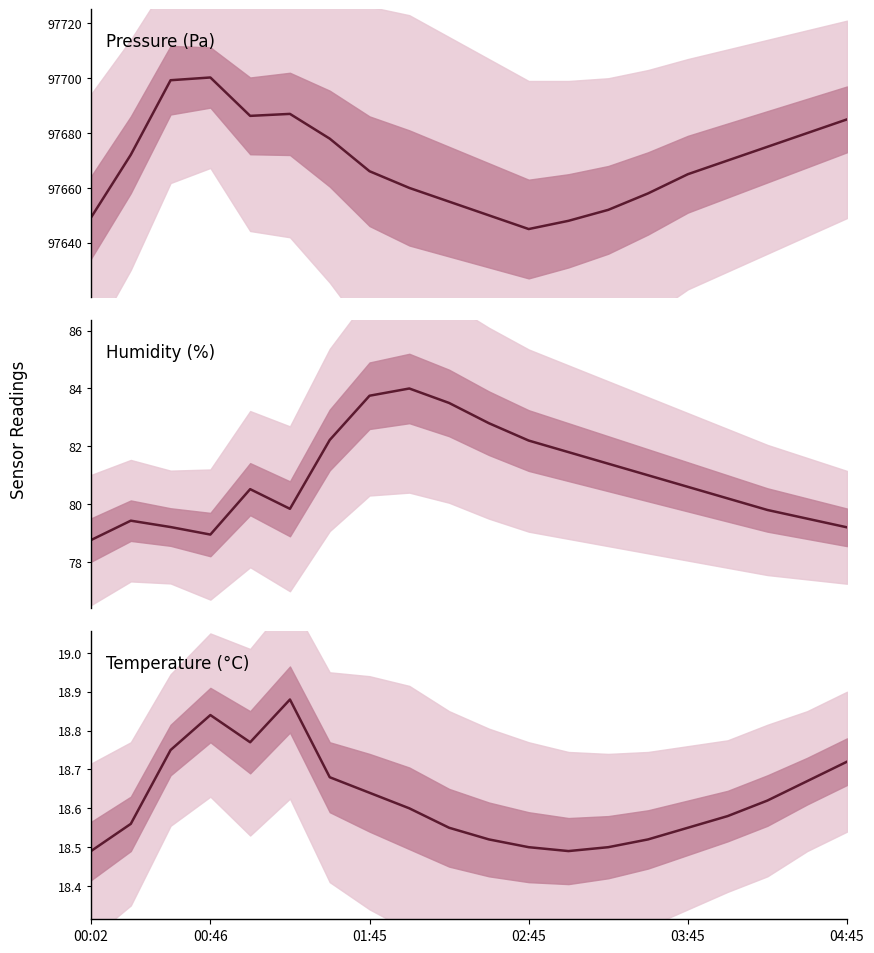

What is the sum of all temperature values?

372.4